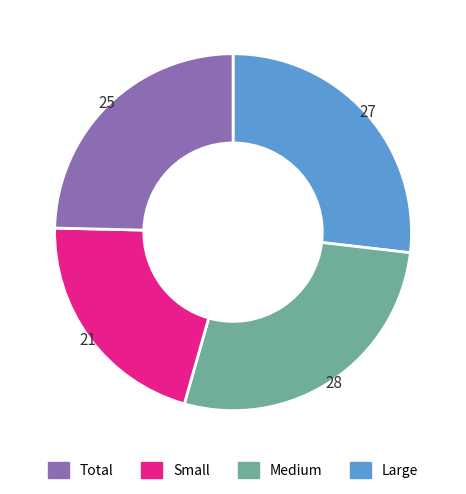

Is there a majority slice in this chart?

No